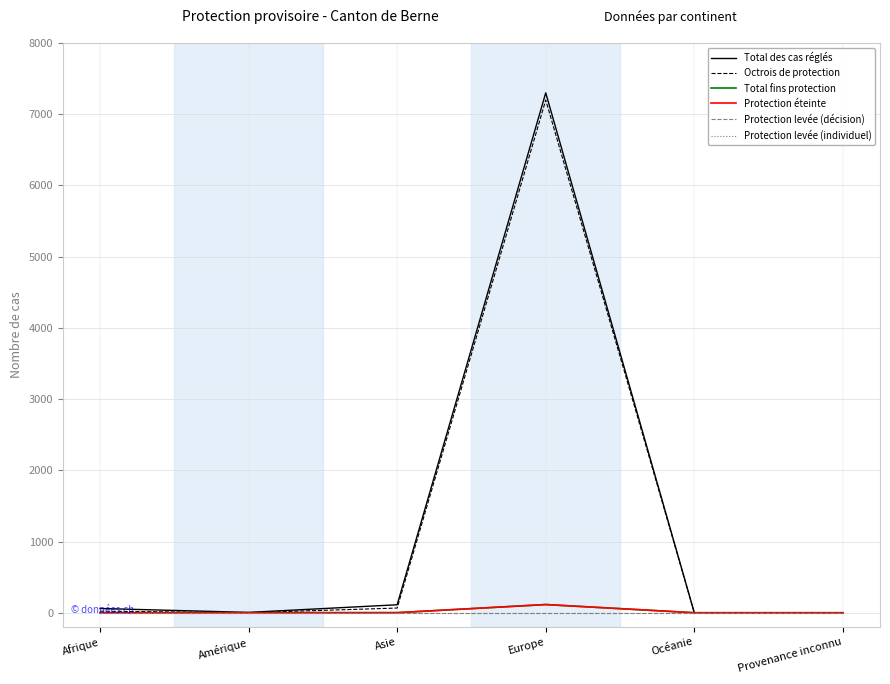

Which category has the highest value across all series?

Europe